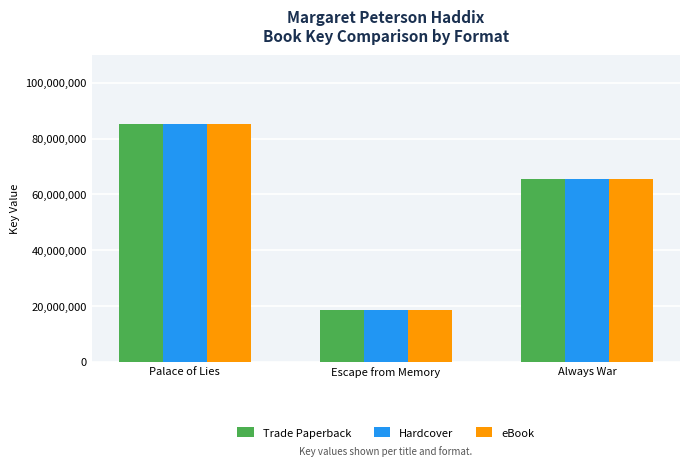

How many values in the eBook series are below 65372531?

1